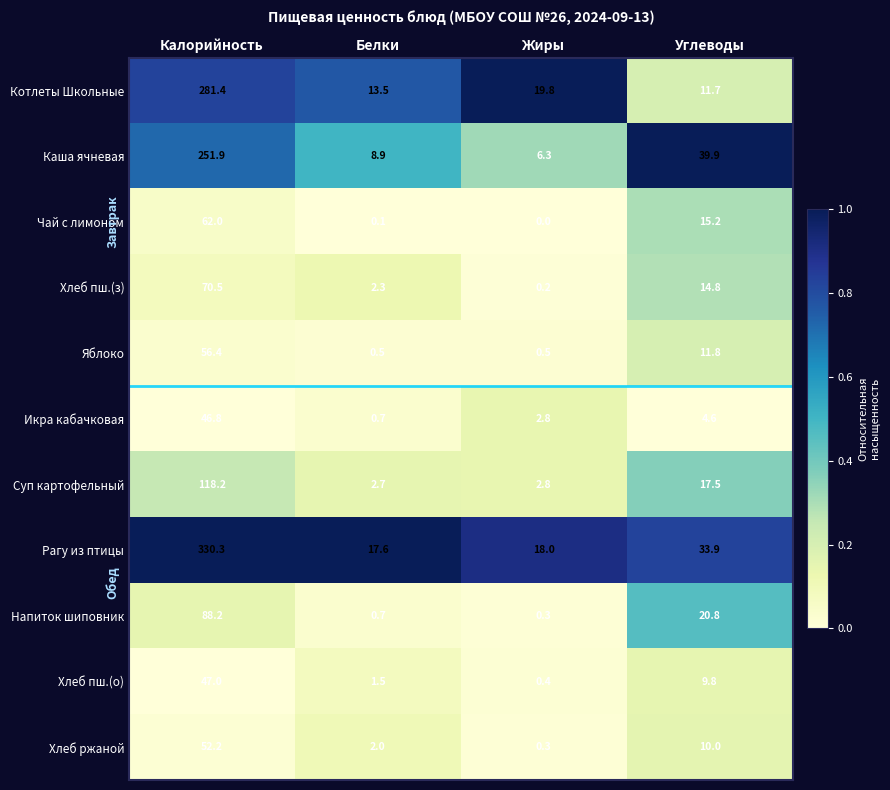

What is the total value across all series at Белки?

50.5